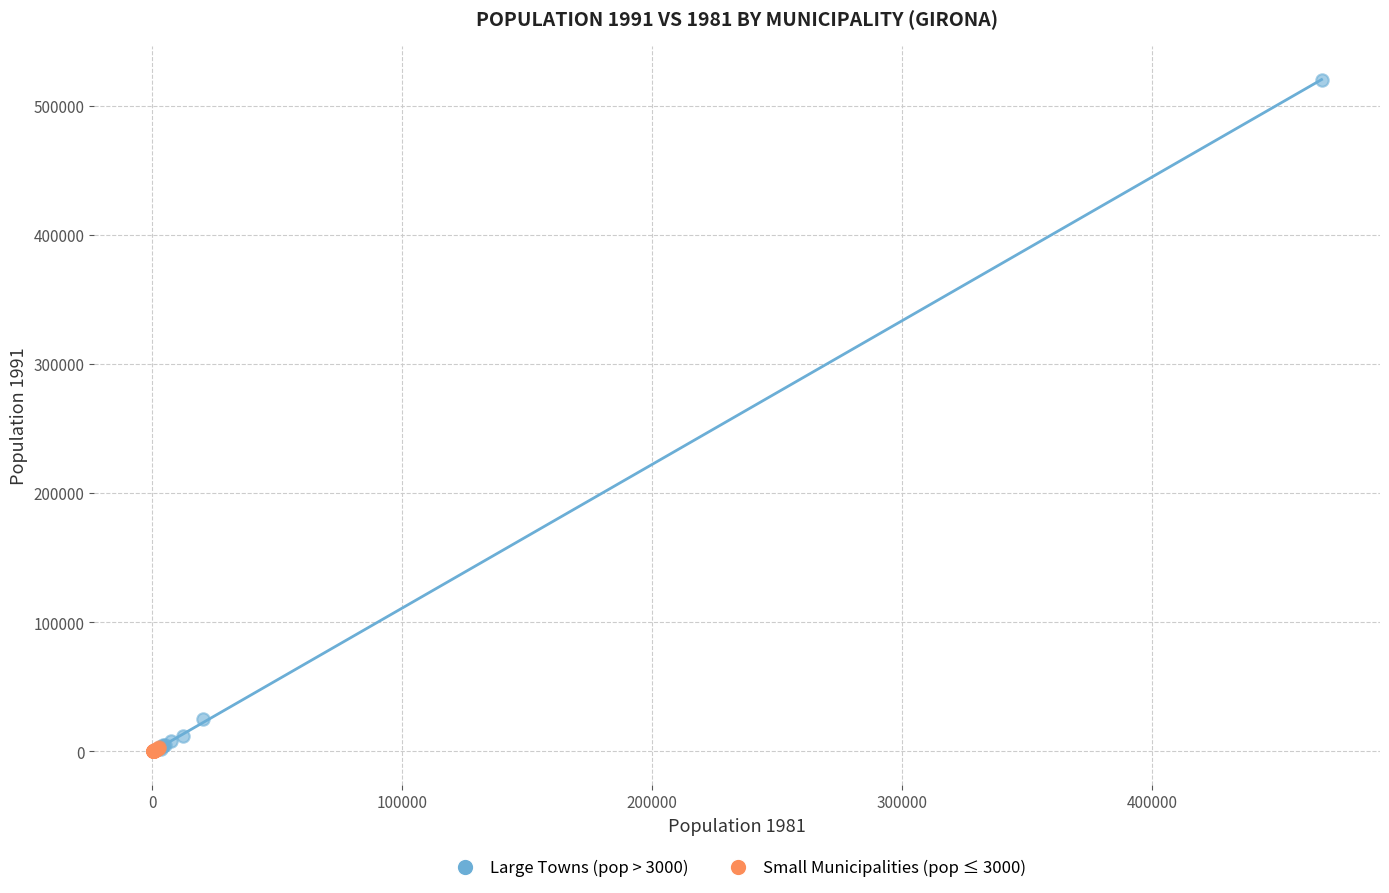

Which series contains the highest Y value?

Large Towns (pop > 3000)